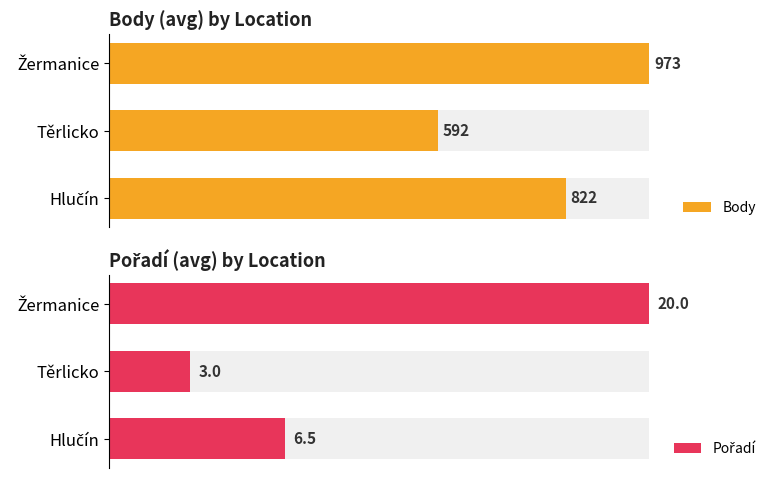

Is the value of Body at Žermanice greater than the value of Pořadí at Žermanice?

Yes